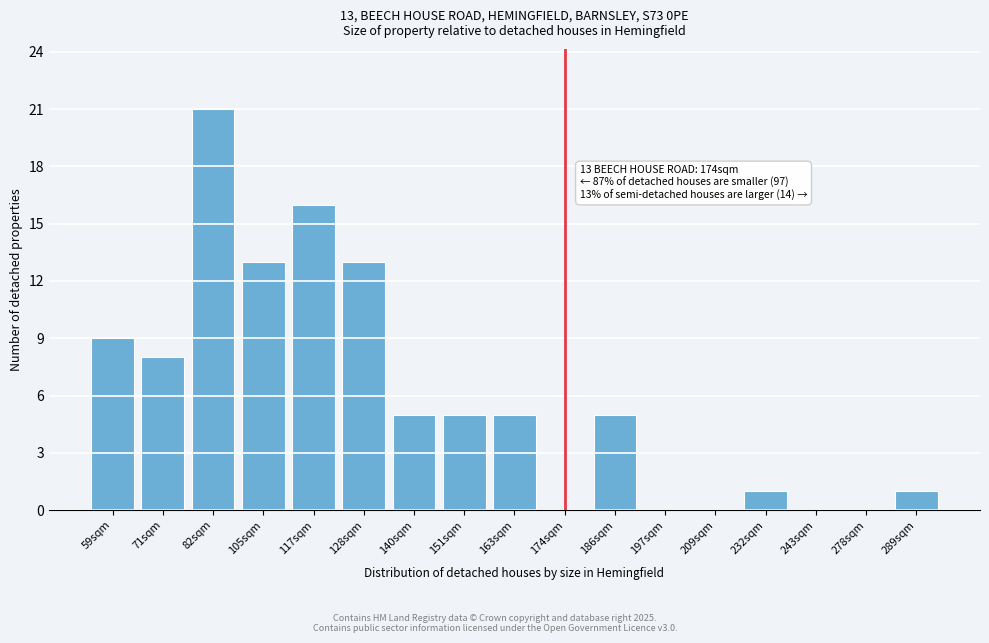

Reading right to left, list all the values displayed in this chart.

289sqm=1	278sqm=0	243sqm=0	232sqm=1	209sqm=0	197sqm=0	186sqm=5	174sqm=0	163sqm=5	151sqm=5	140sqm=5	128sqm=13	117sqm=16	105sqm=13	82sqm=21	71sqm=8	59sqm=9